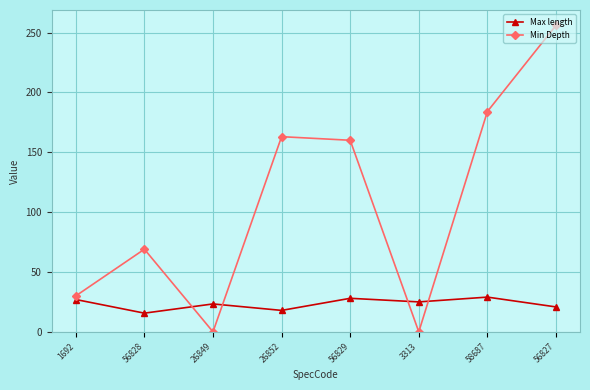

What is the label of the 1st point from the right?

56827